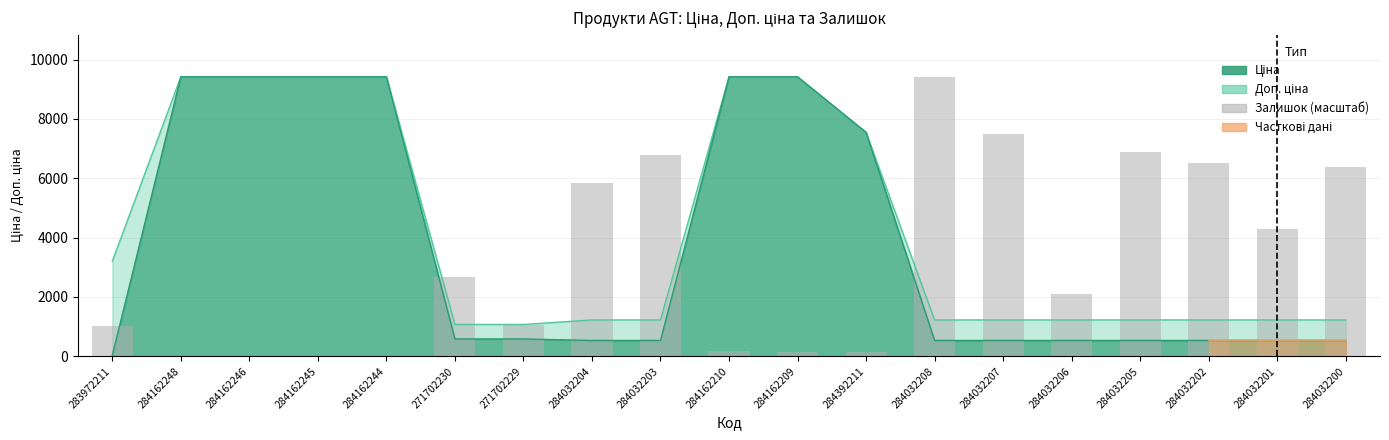

What is the difference between the values at 271702229 and 284032205?

5817.3